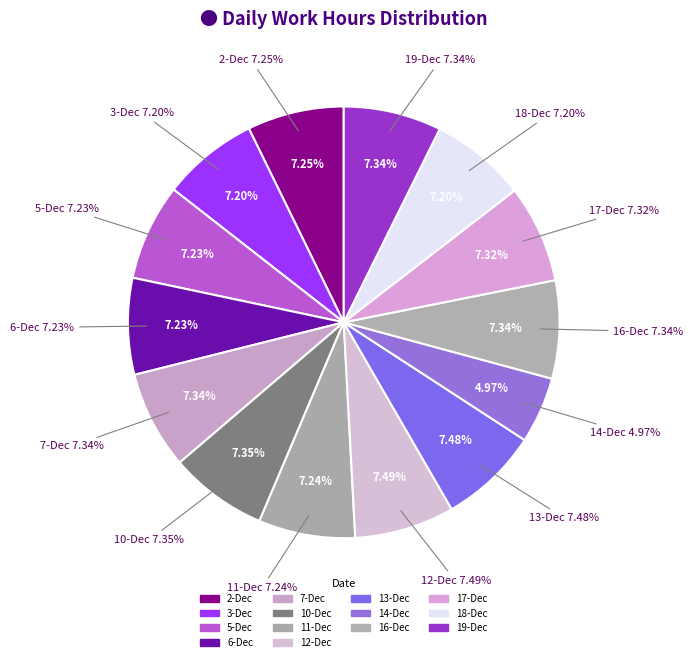

How many segments does this pie chart have?

14